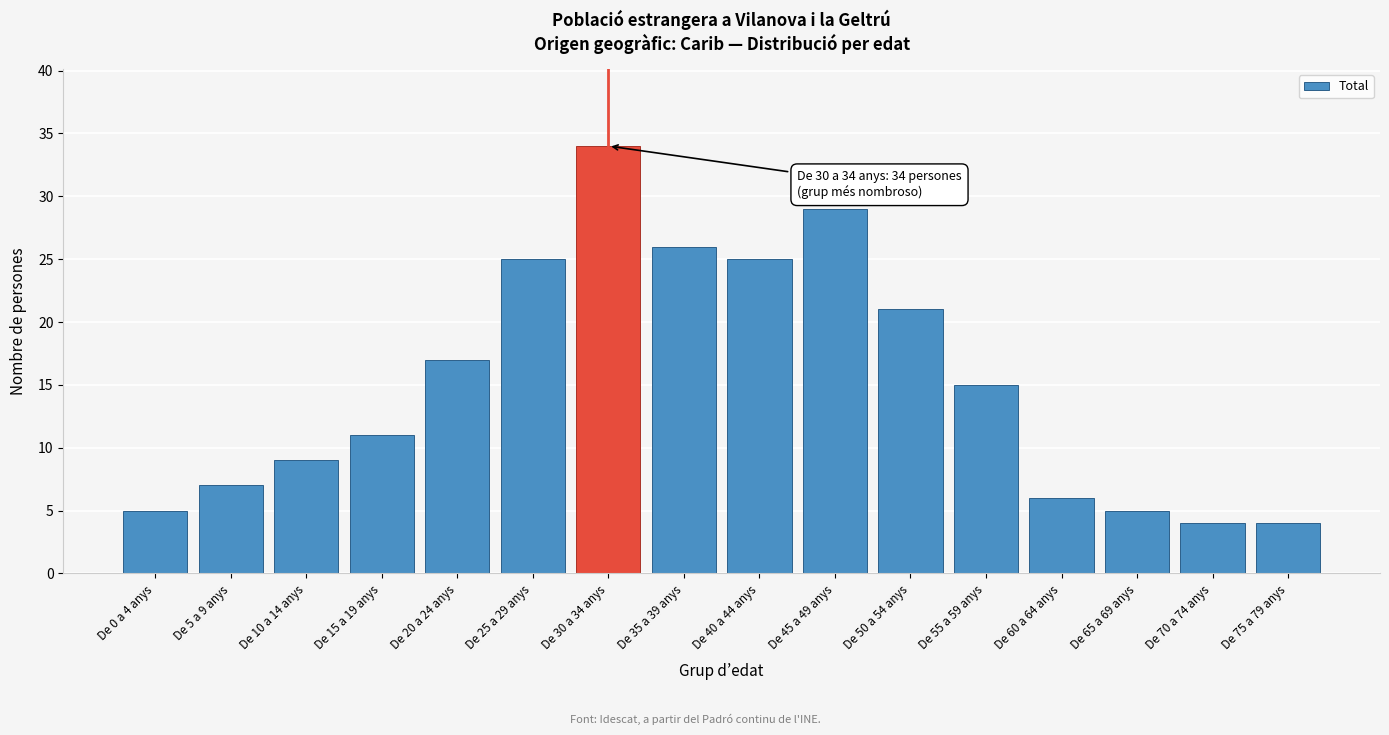

Reading left to right, extract all data points from this chart.

De 0 a 4 anys=5	De 5 a 9 anys=7	De 10 a 14 anys=9	De 15 a 19 anys=11	De 20 a 24 anys=17	De 25 a 29 anys=25	De 30 a 34 anys=34	De 35 a 39 anys=26	De 40 a 44 anys=25	De 45 a 49 anys=29	De 50 a 54 anys=21	De 55 a 59 anys=15	De 60 a 64 anys=6	De 65 a 69 anys=5	De 70 a 74 anys=4	De 75 a 79 anys=4